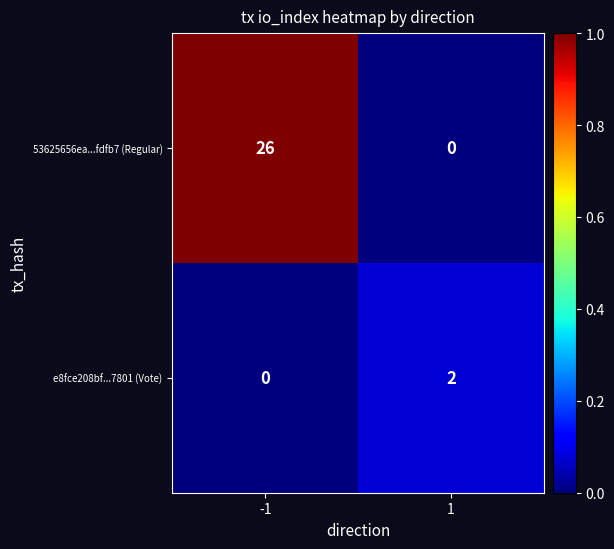

What value does the 53625656ea...fdfb7 (Regular) series have at -1, to the nearest 10?

30